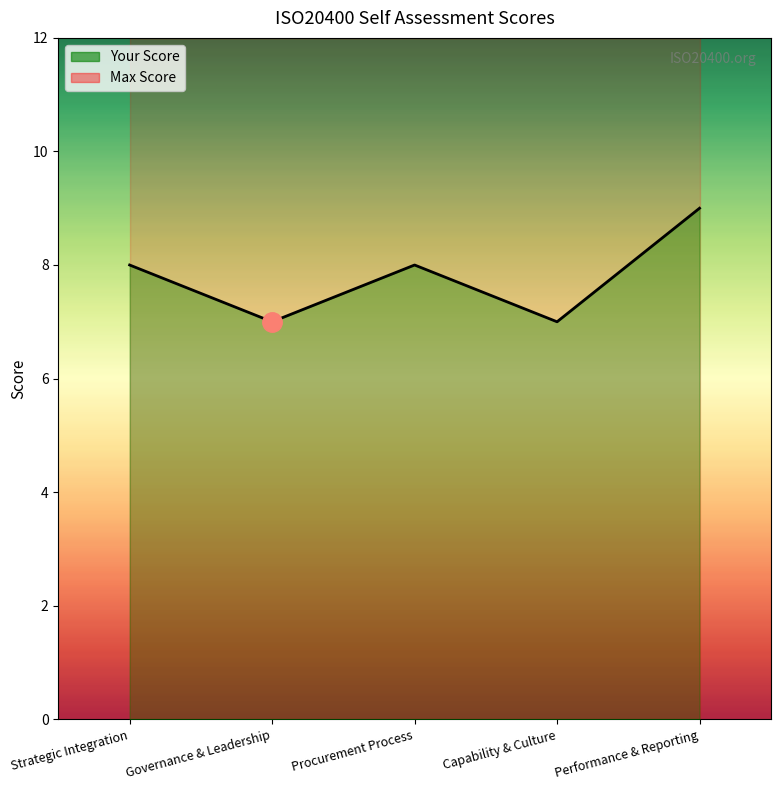

What is the label of the 4th point from the right?

Governance & Leadership